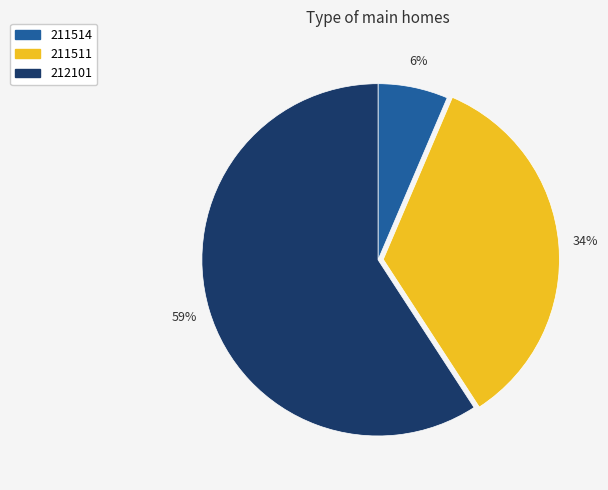

To the nearest percent, what is the average slice percentage?

33%